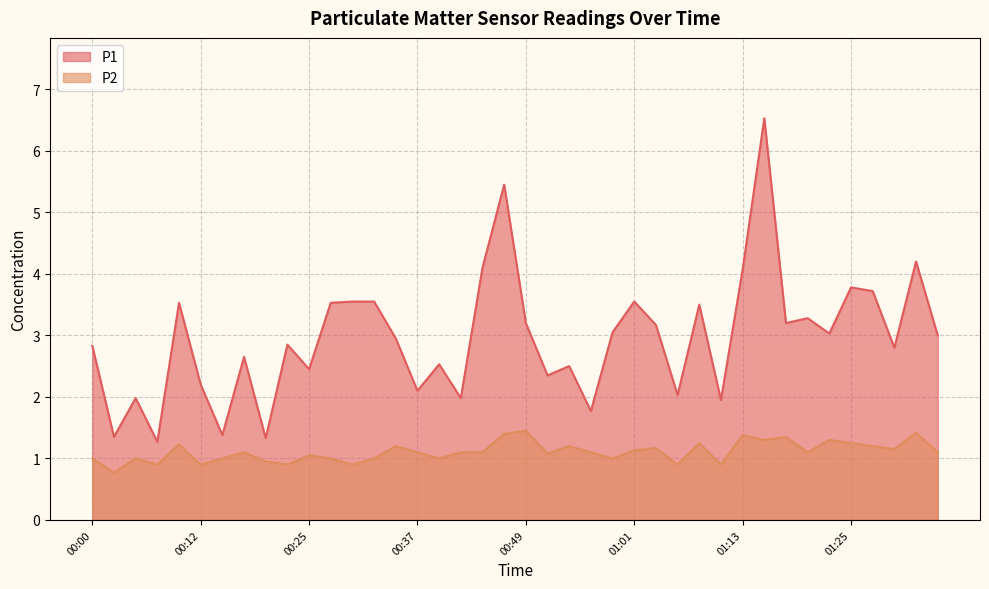

True or false: P2 has a value of 1.4 at 01:18.

True